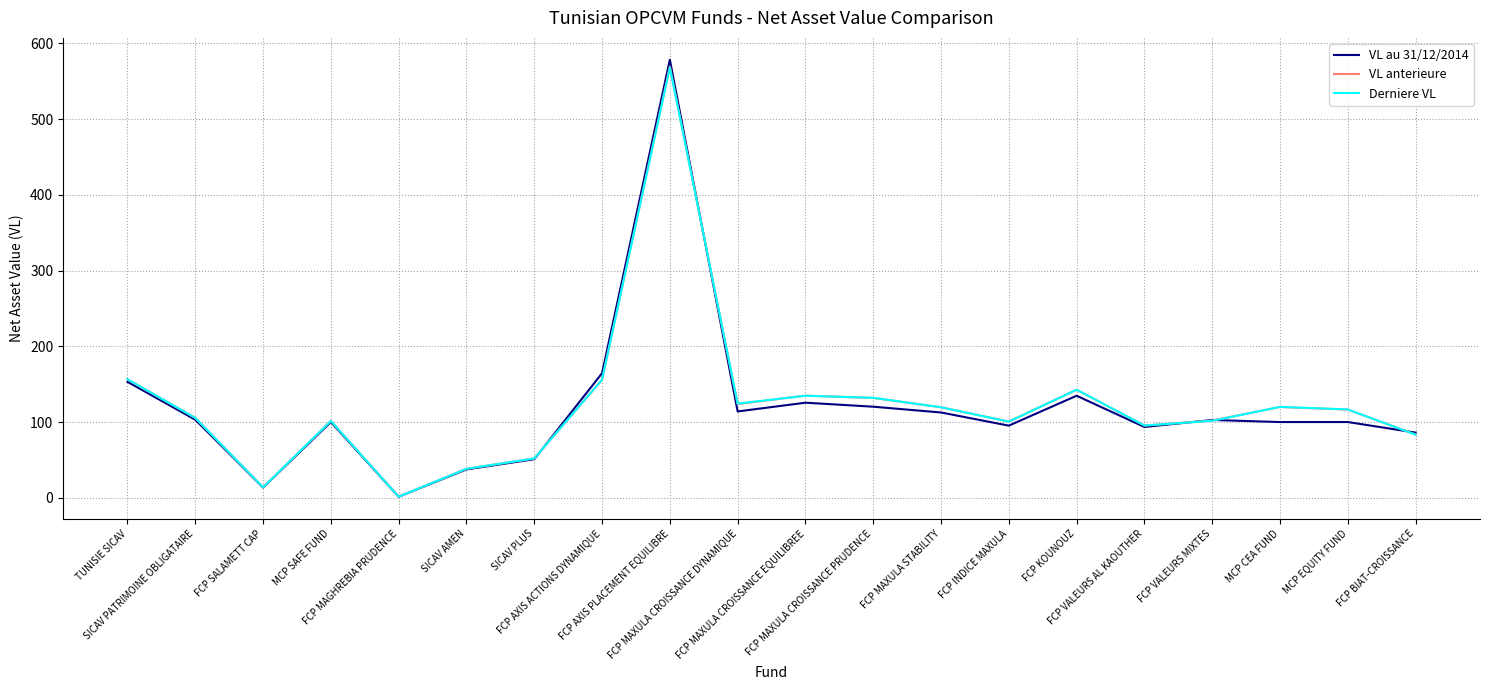

How many lines are shown in the chart?

3